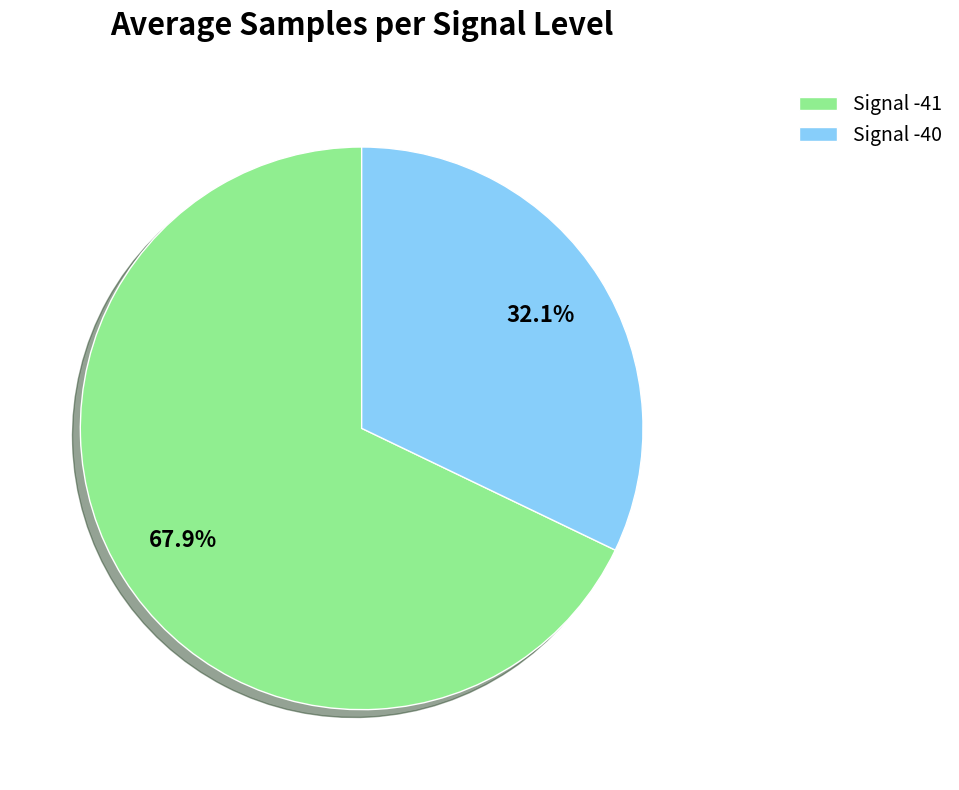

True or false: Signal -41 accounts for 12% of the total.

False